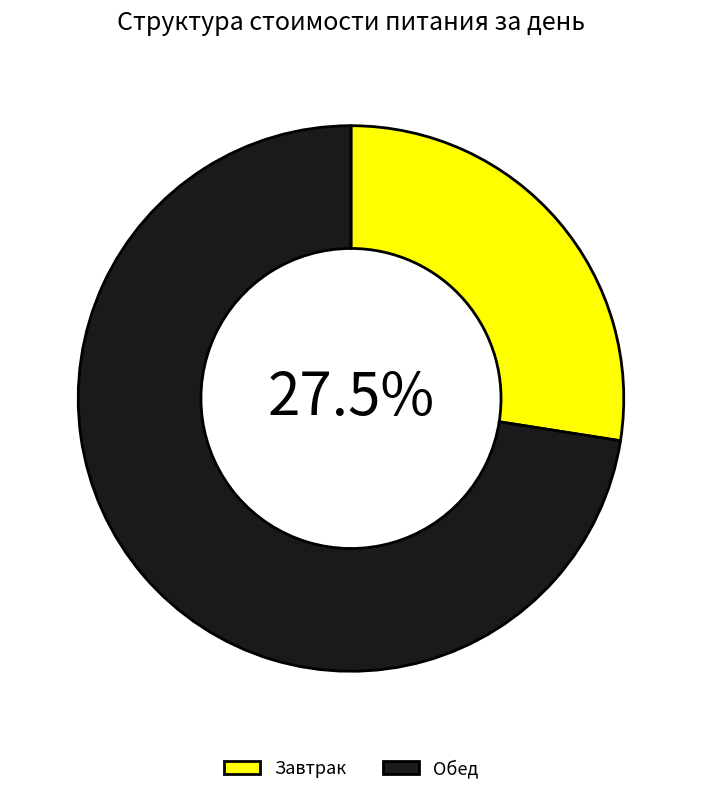

Is the sum of Обед and Завтрак greater than half?

Yes